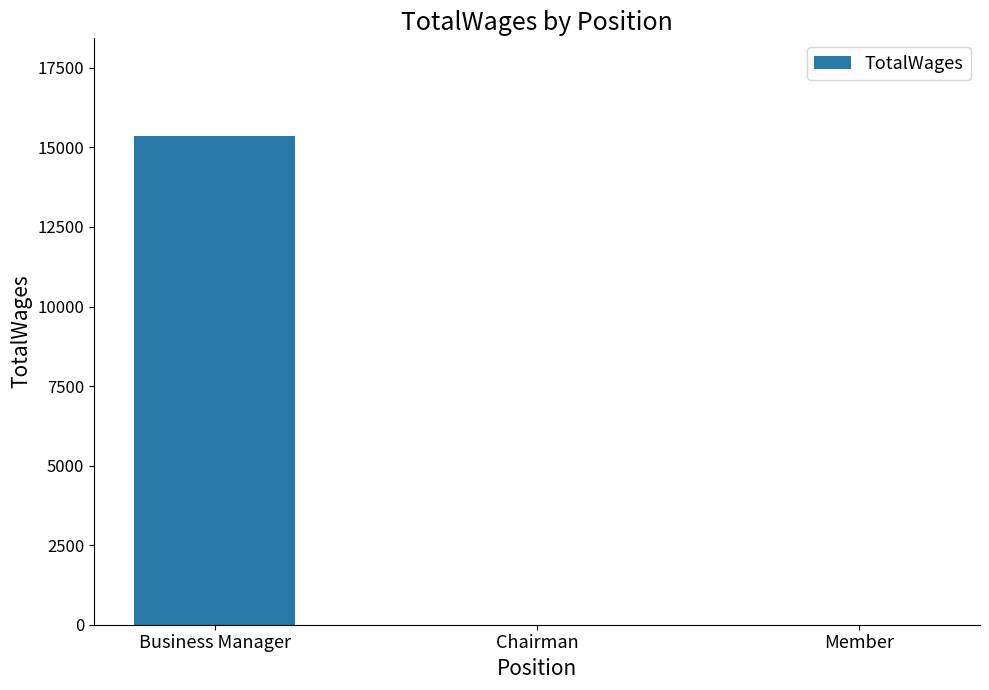

Which category has the highest value across all series?

Business Manager